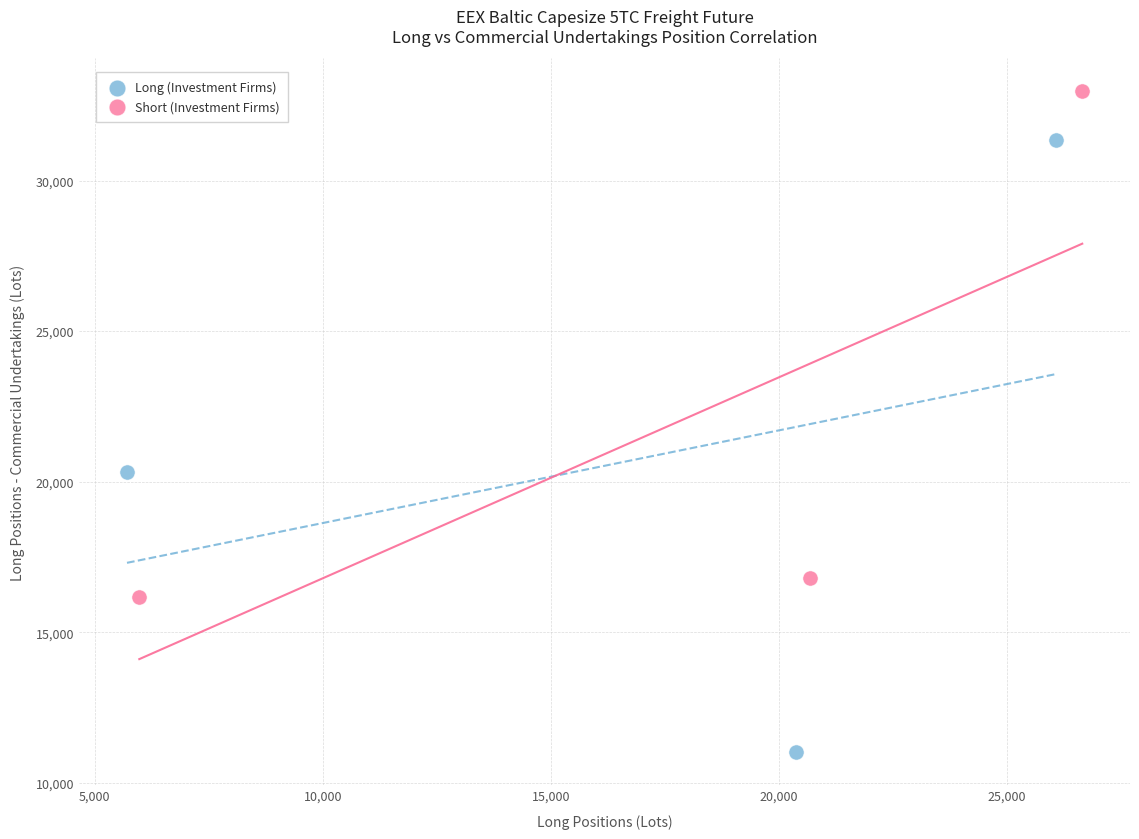

Which series has the largest Y range (max minus min)?

Long (Investment Firms)